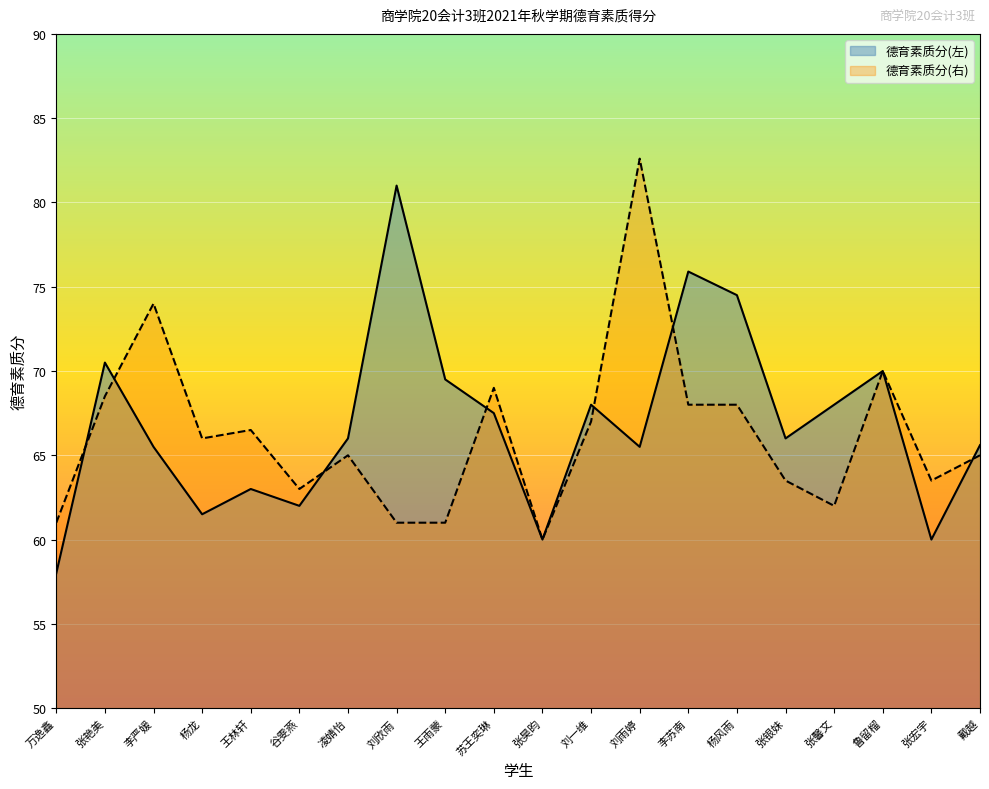

True or false: 德育素质分(右) has more than 2 points higher than both neighbors.

True